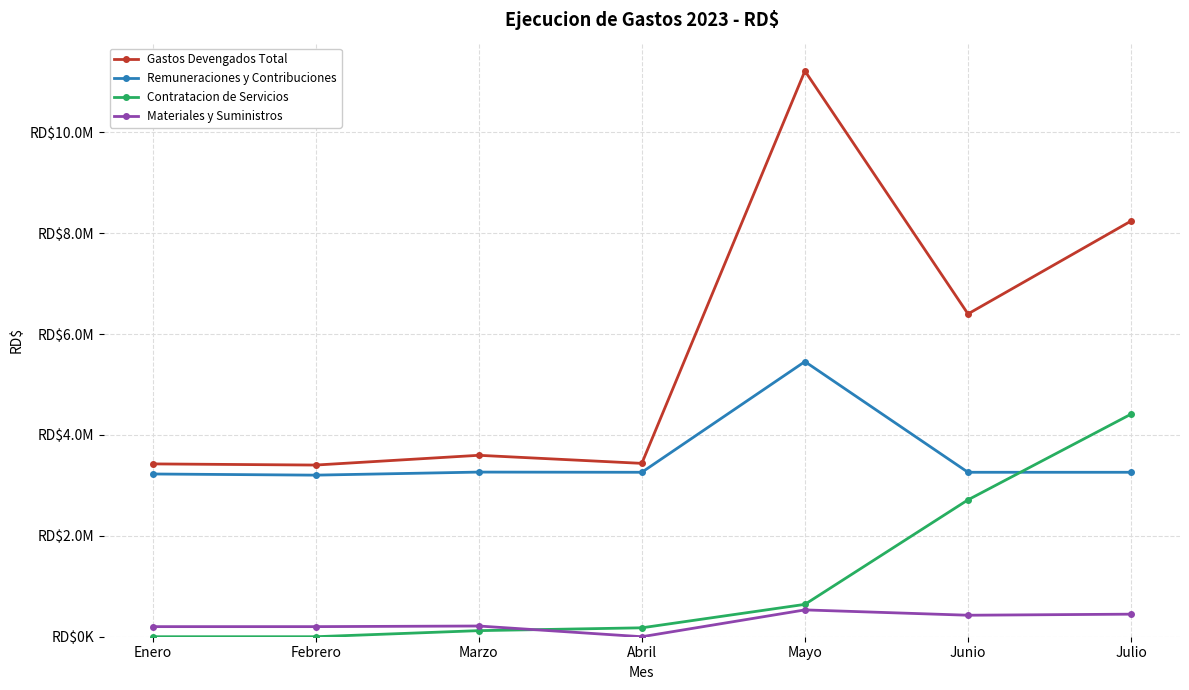

Is this an area chart (filled region under the line)?

No